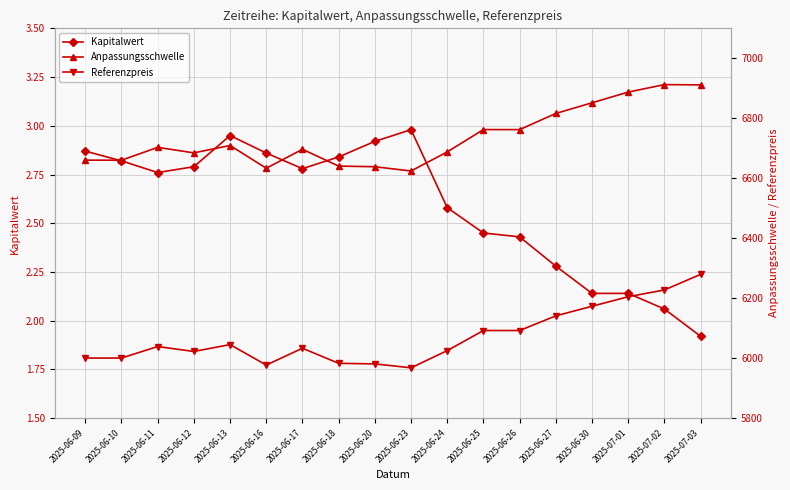

Which series has the largest range (max minus min)?

Referenzpreis